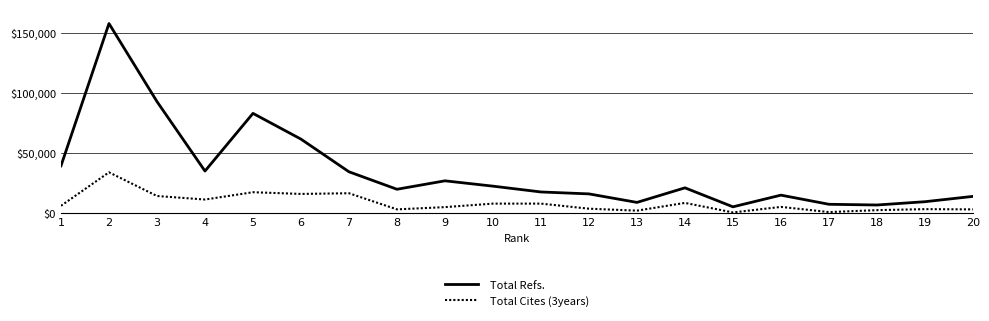

Is it true that Total Refs. equals 20958 at 20?

False